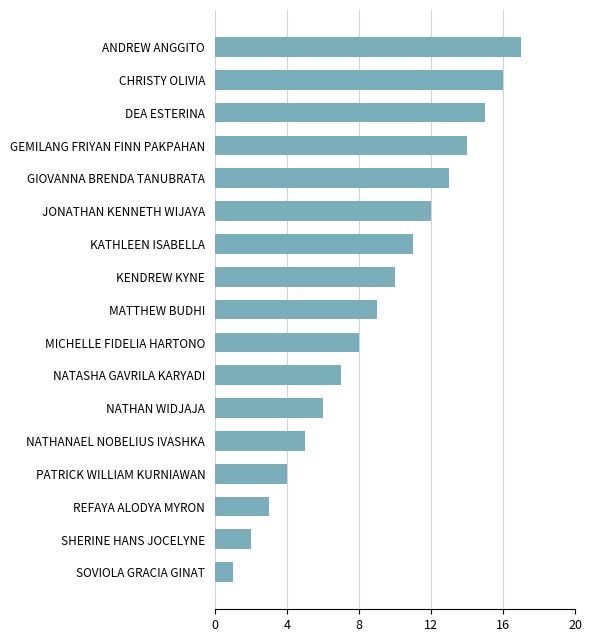

The value at NATASHA GAVRILA KARYADI is 4. True or false?

False